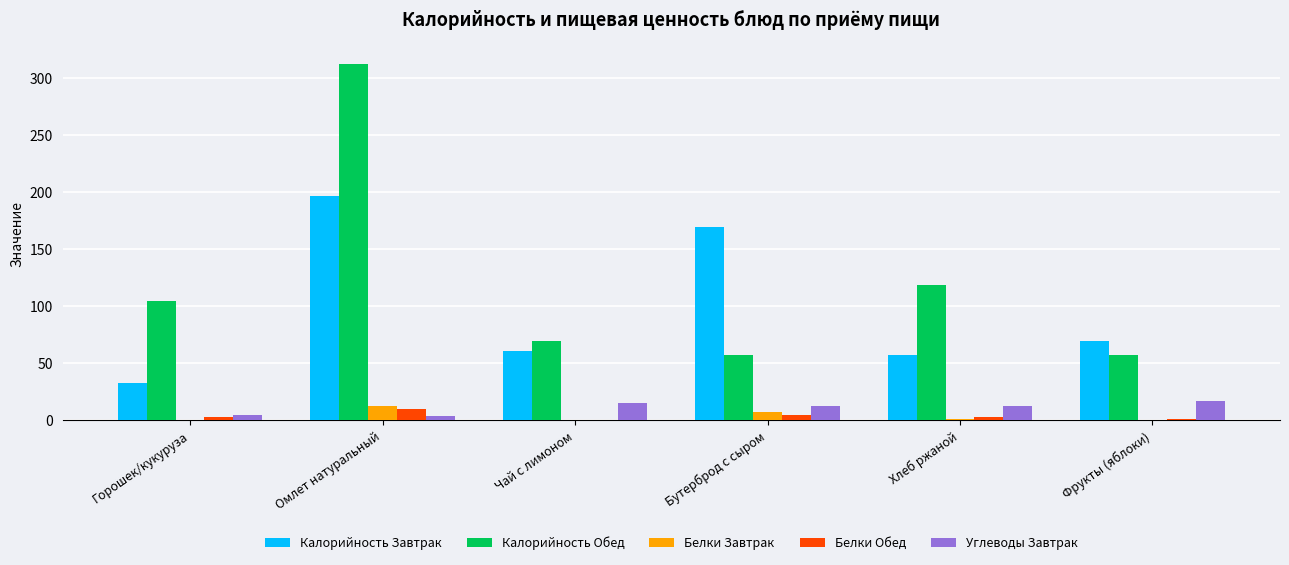

The Калорийность Обед series shows 118.5 at Хлеб ржаной. True or false?

True